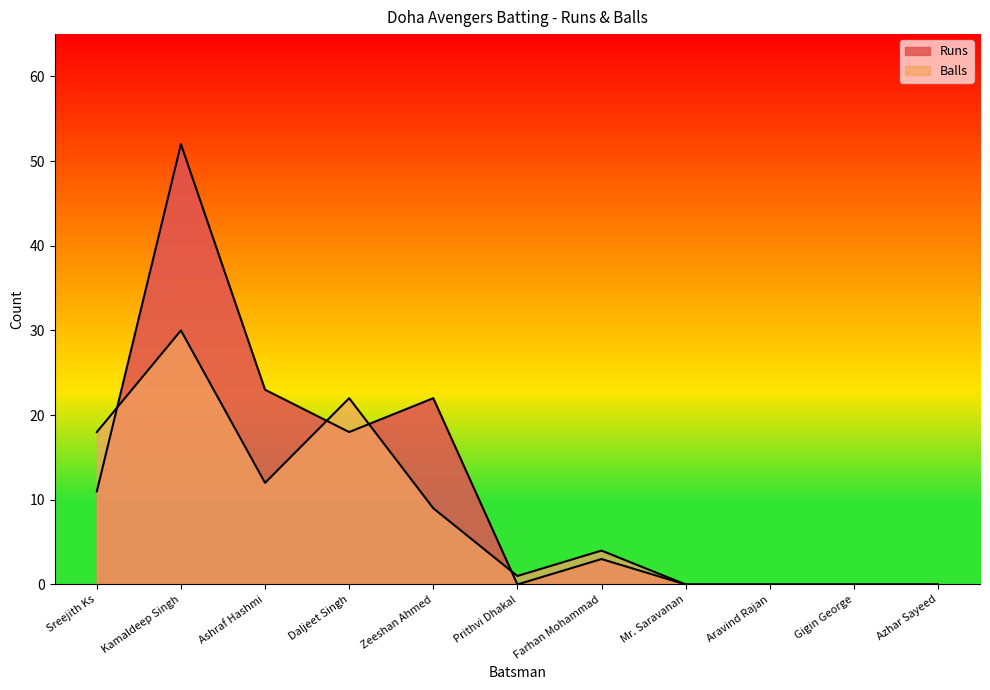

Where is the first local maximum for Balls?

Kamaldeep Singh